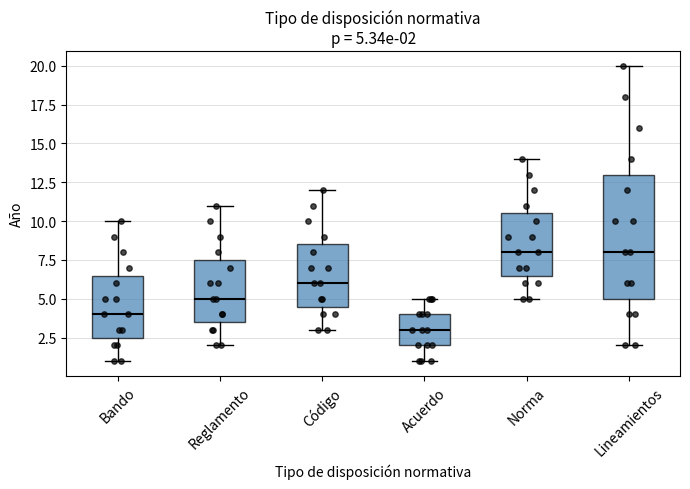

Comparing the boxes themselves (not the whiskers), which one is the tallest?

Lineamientos